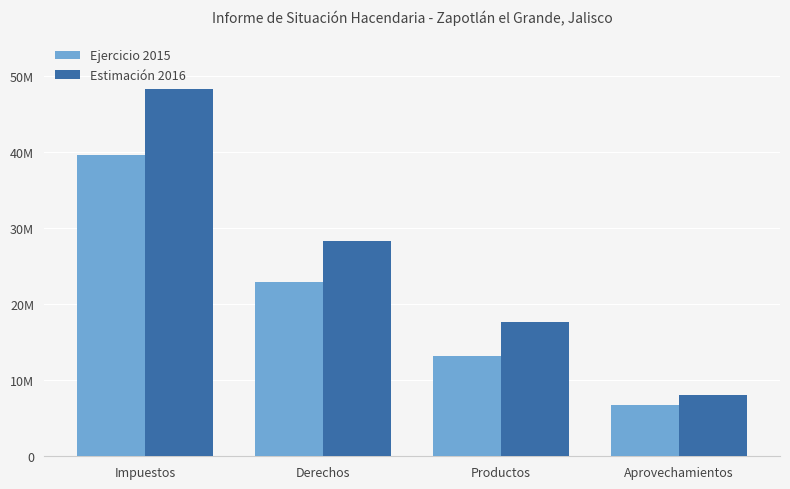

List the series in order of their overall mean, lowest first.

Ejercicio 2015, Estimación 2016